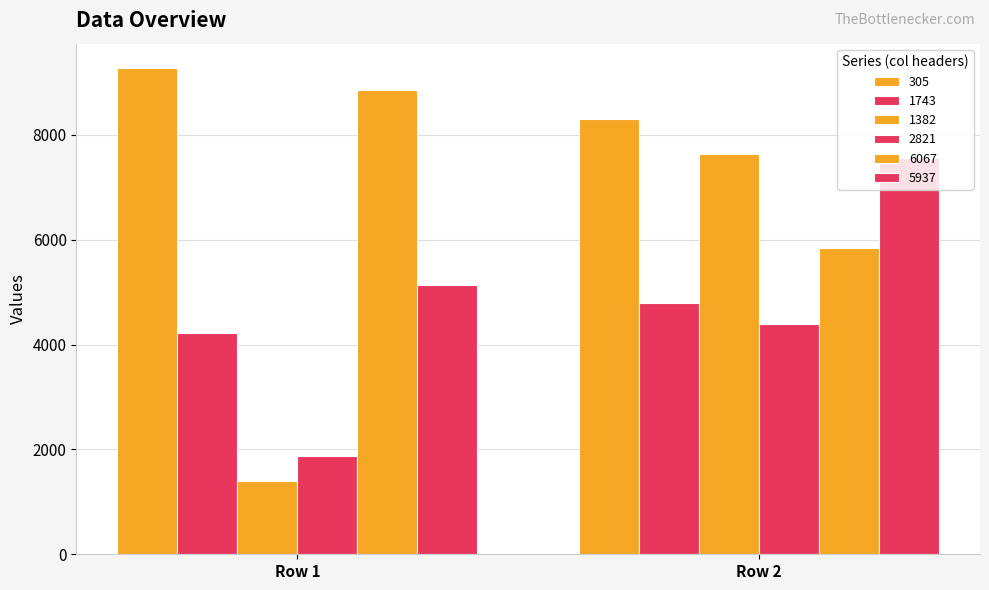

Which category has the lowest value across all series?

Row 1